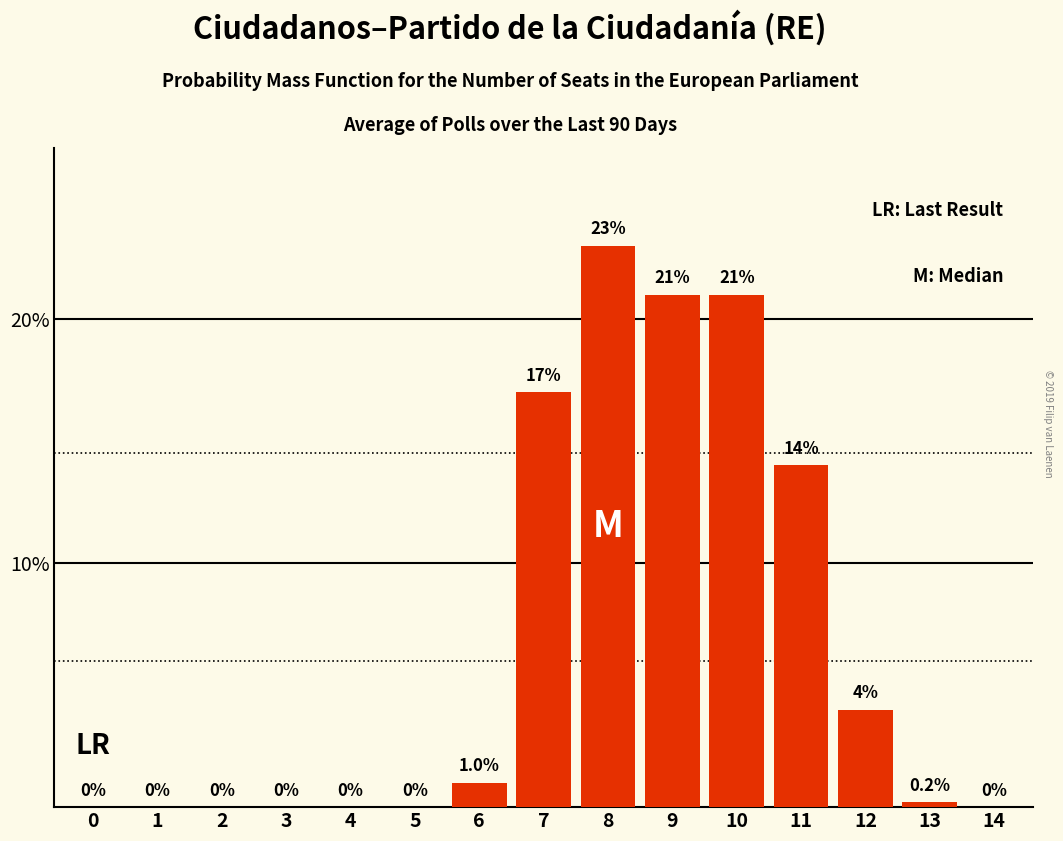

Reading right to left, transcribe all the data shown in this chart.

14=0.0	13=0.2	12=4.0	11=14.0	10=21.0	9=21.0	8=23.0	7=17.0	6=1.0	5=0.0	4=0.0	3=0.0	2=0.0	1=0.0	0=0.0